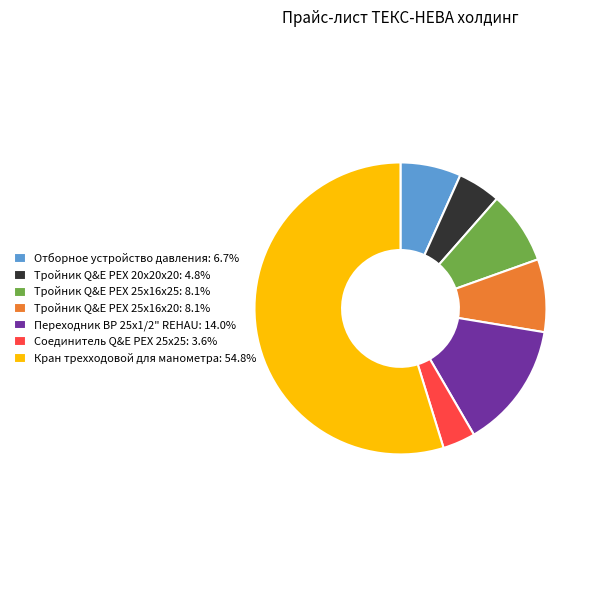

Is there any slice that represents more than half of the pie?

Yes